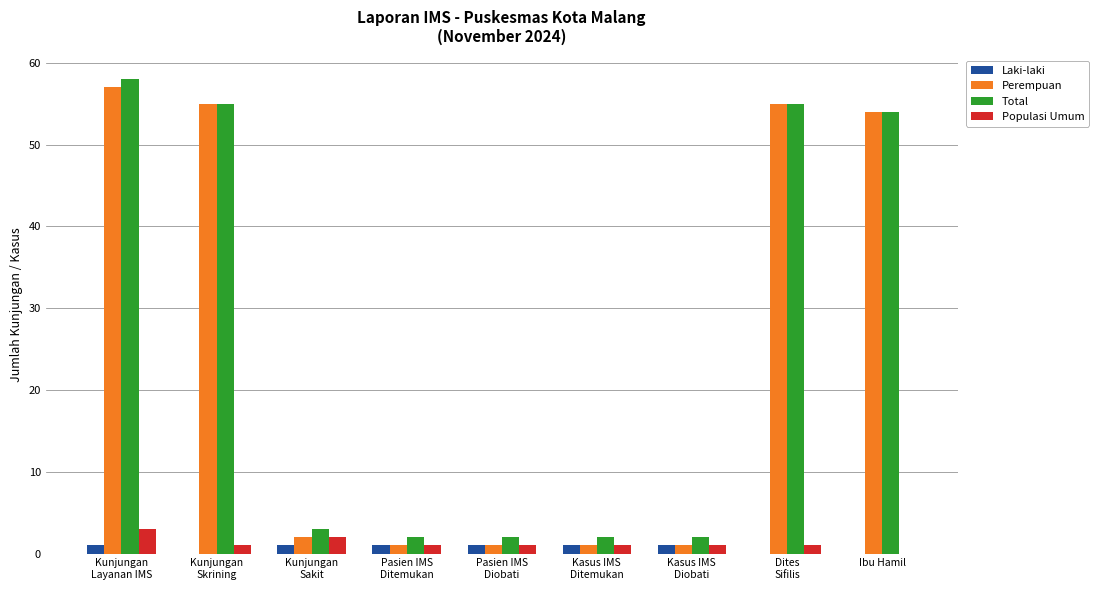

What is the maximum value shown in the chart?

58